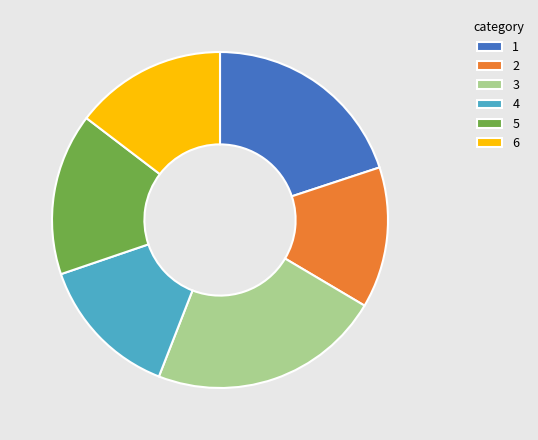

The 2 slice represents 14% of the pie. True or false?

True